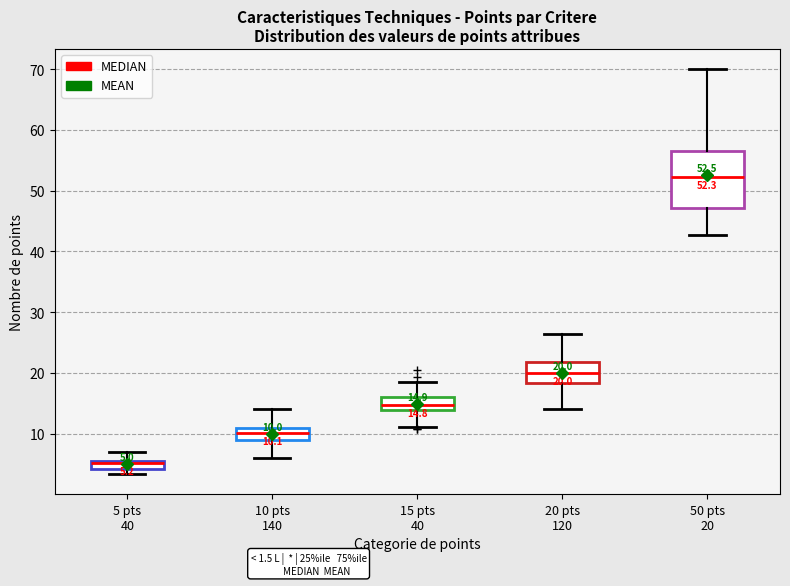

Which box's median line is the highest?

50 pts 20